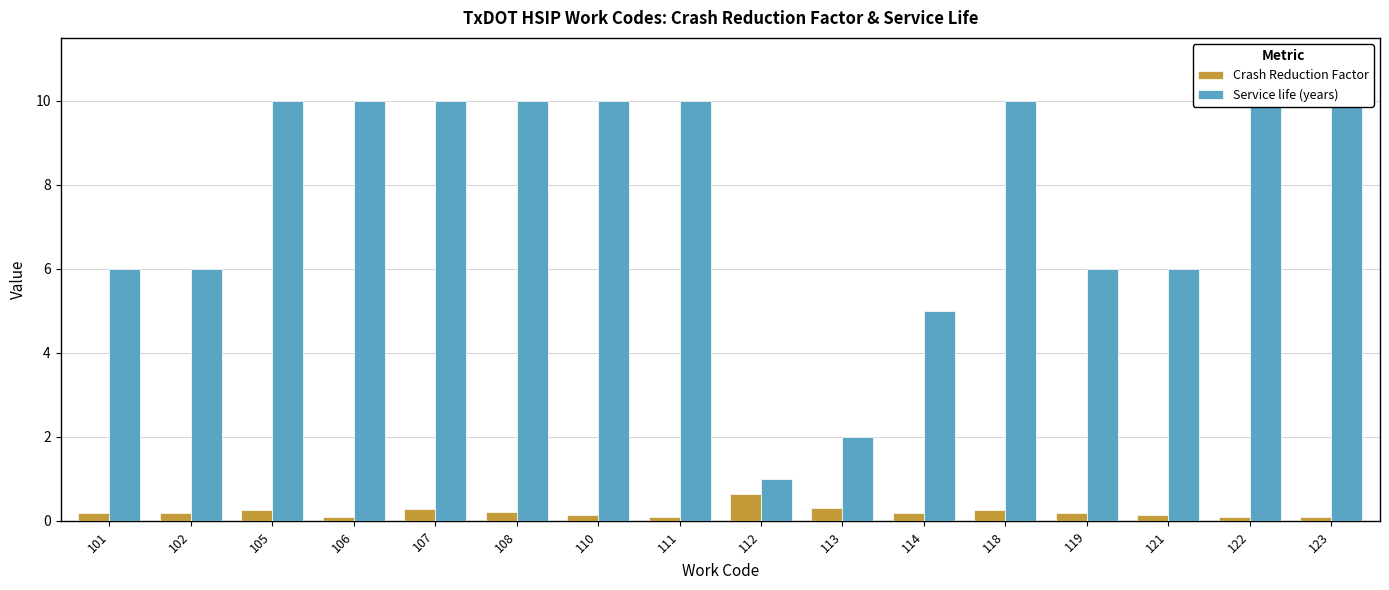

How many data points does each series have?

16